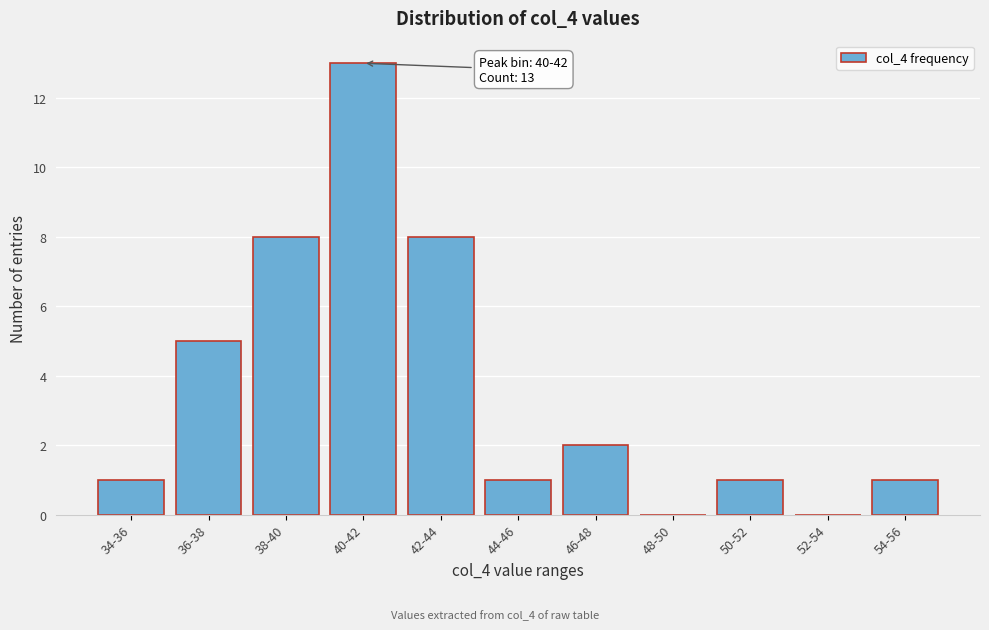

Reading left to right, list all the values displayed in this chart.

34-36=1	36-38=5	38-40=8	40-42=13	42-44=8	44-46=1	46-48=2	48-50=0	50-52=1	52-54=0	54-56=1